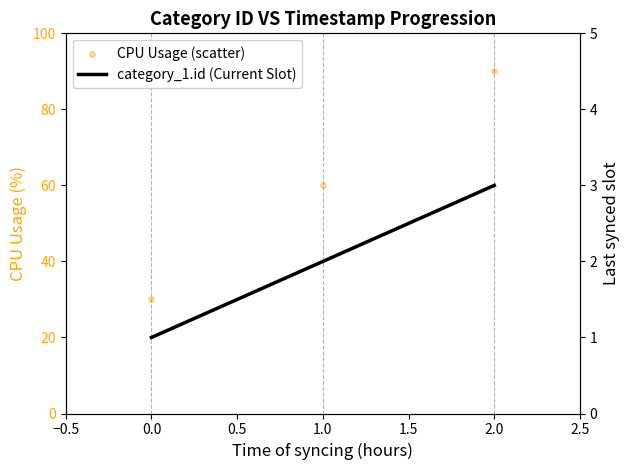

What are all the series names shown in the legend?

CPU Usage (scatter), category_1.id (Current Slot)